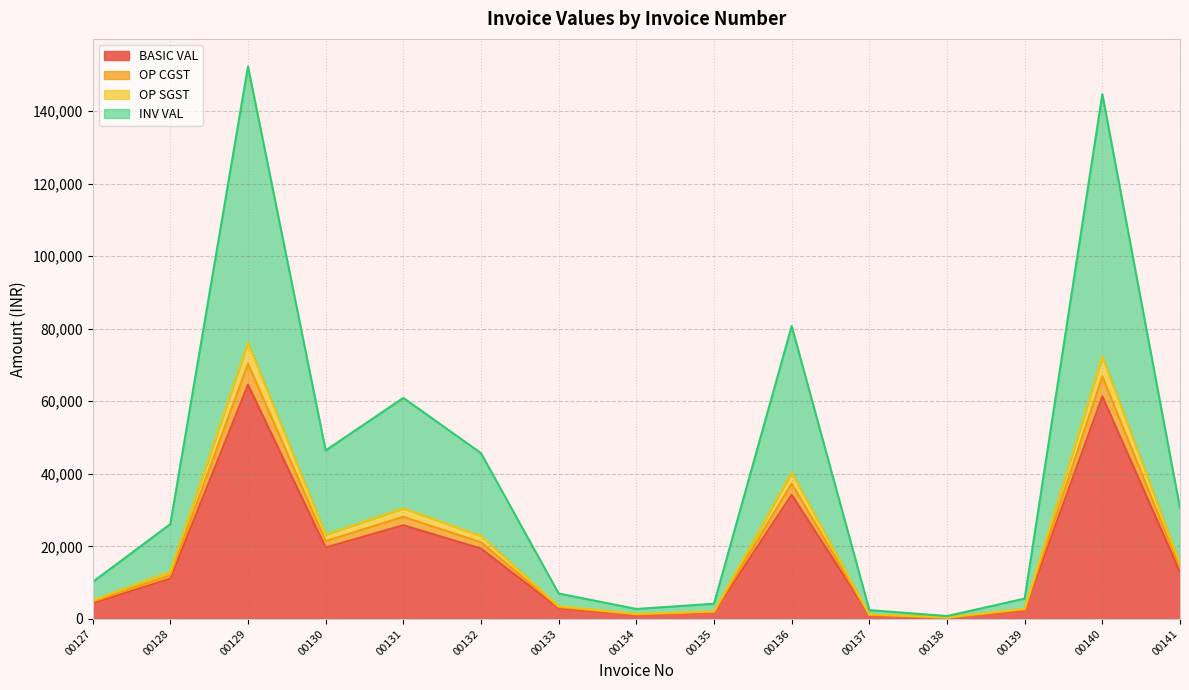

Does the chart have visible grid lines?

Yes